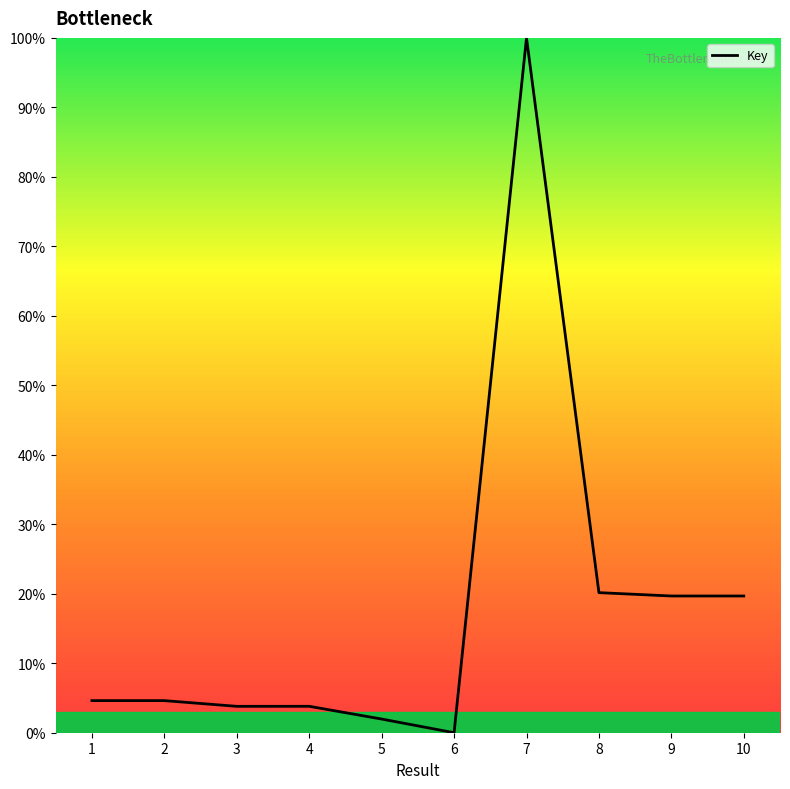

True or false: there are more than 0 points higher than both neighbors.

True